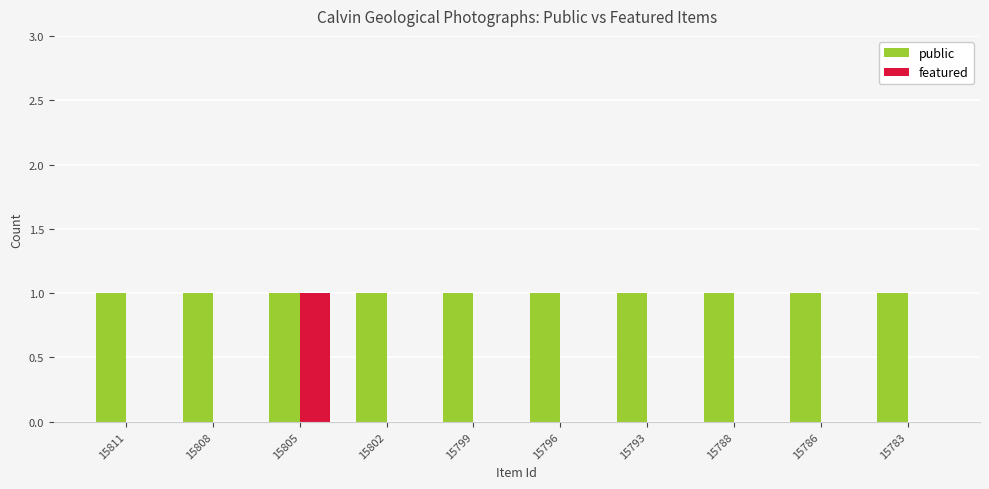

Does the chart contain stacked bars?

No